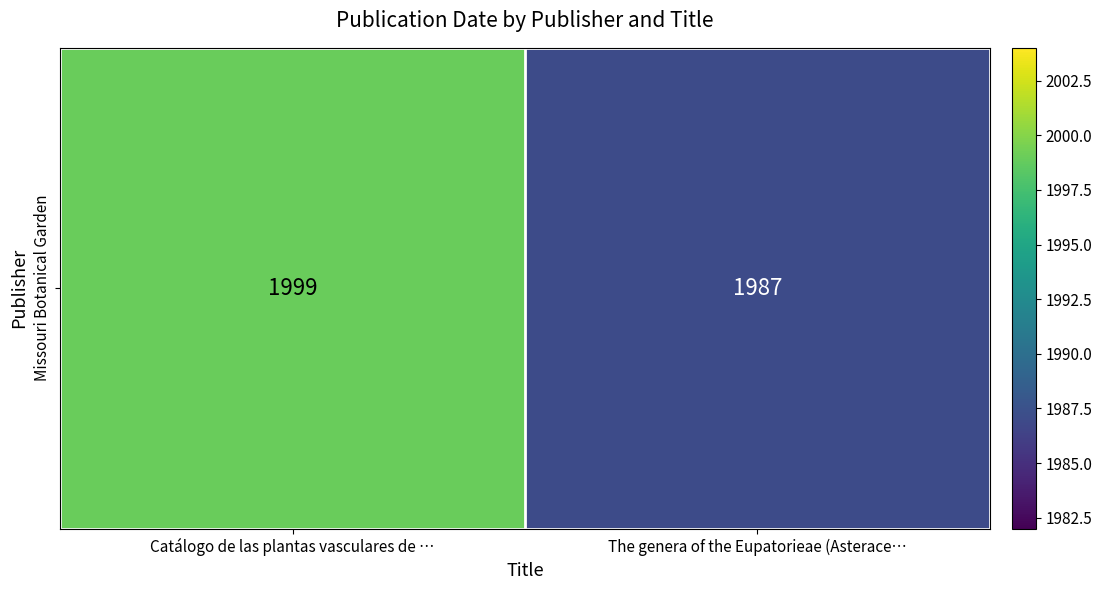

Reading left to right, list all the values displayed in this chart.

1999	1987